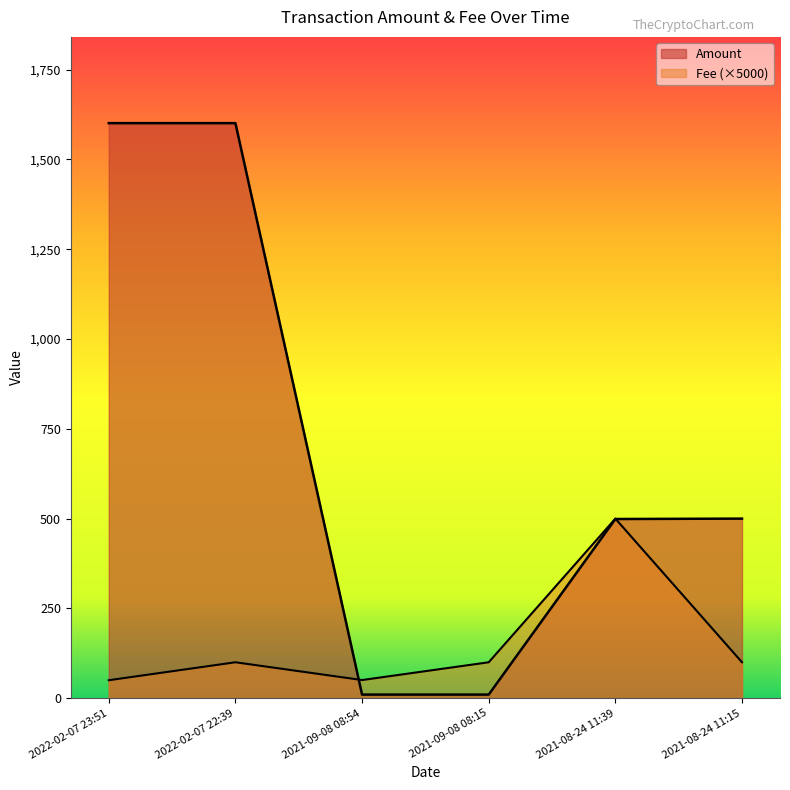

List the series in order of their overall mean, lowest first.

Fee, Amount